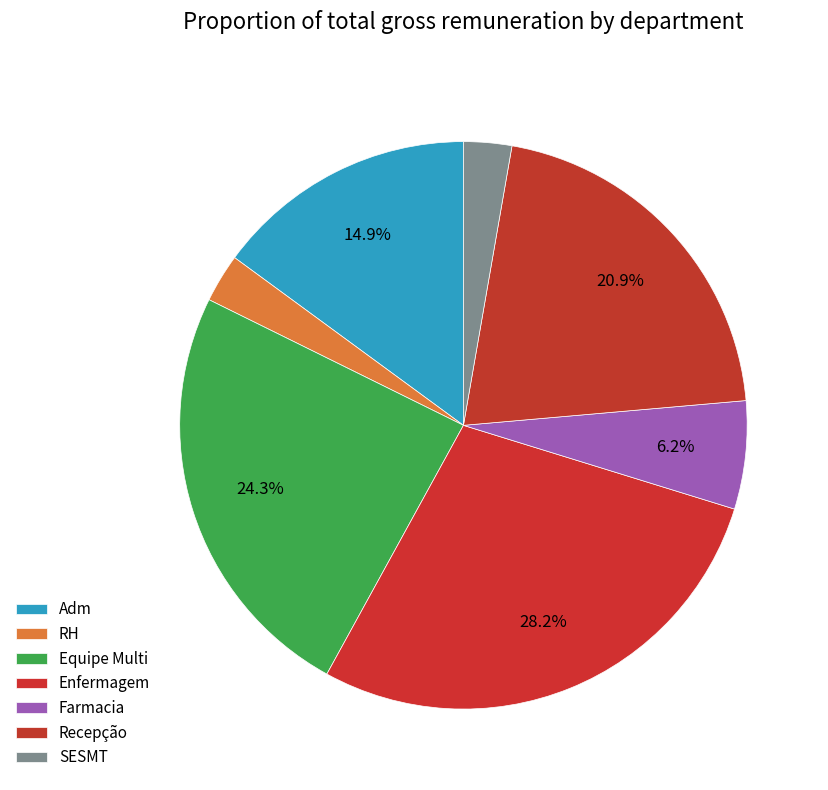

Count the number of slices in the pie.

7